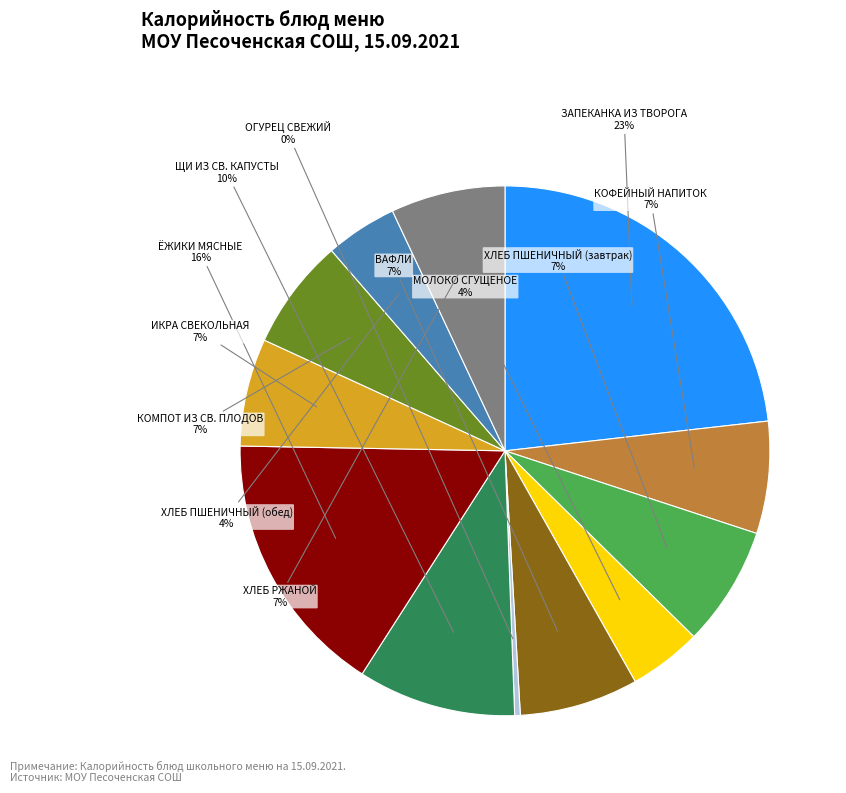

To the nearest percent, what is the average slice percentage?

8%